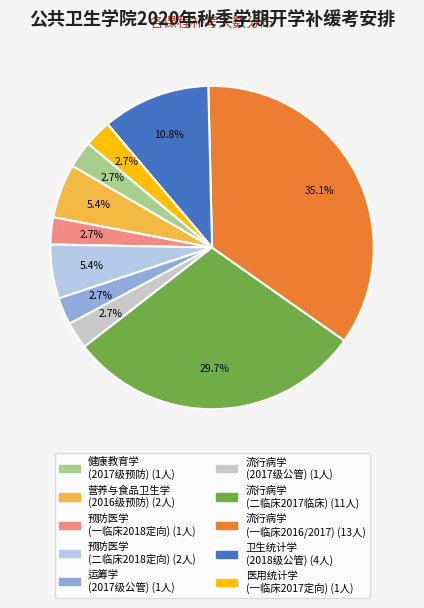

How many slices are in this pie chart?

10